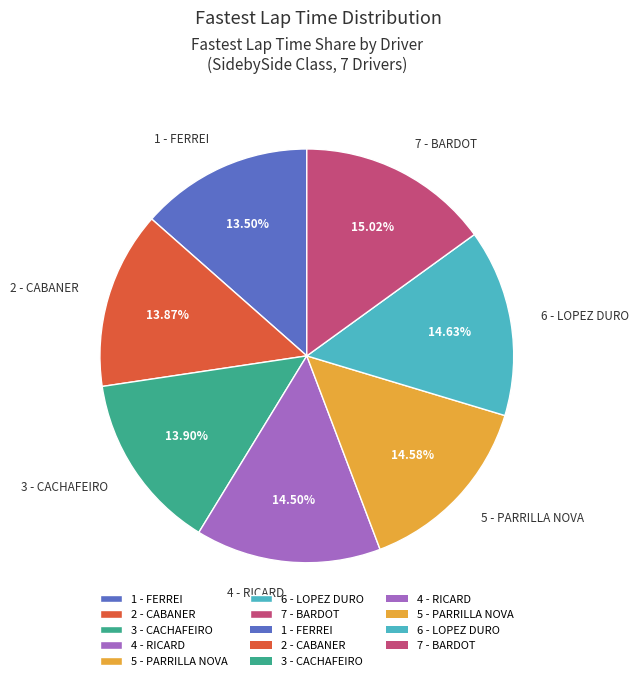

To the nearest percent, what percentage of the pie is 5 - PARRILLA NOVA?

15%